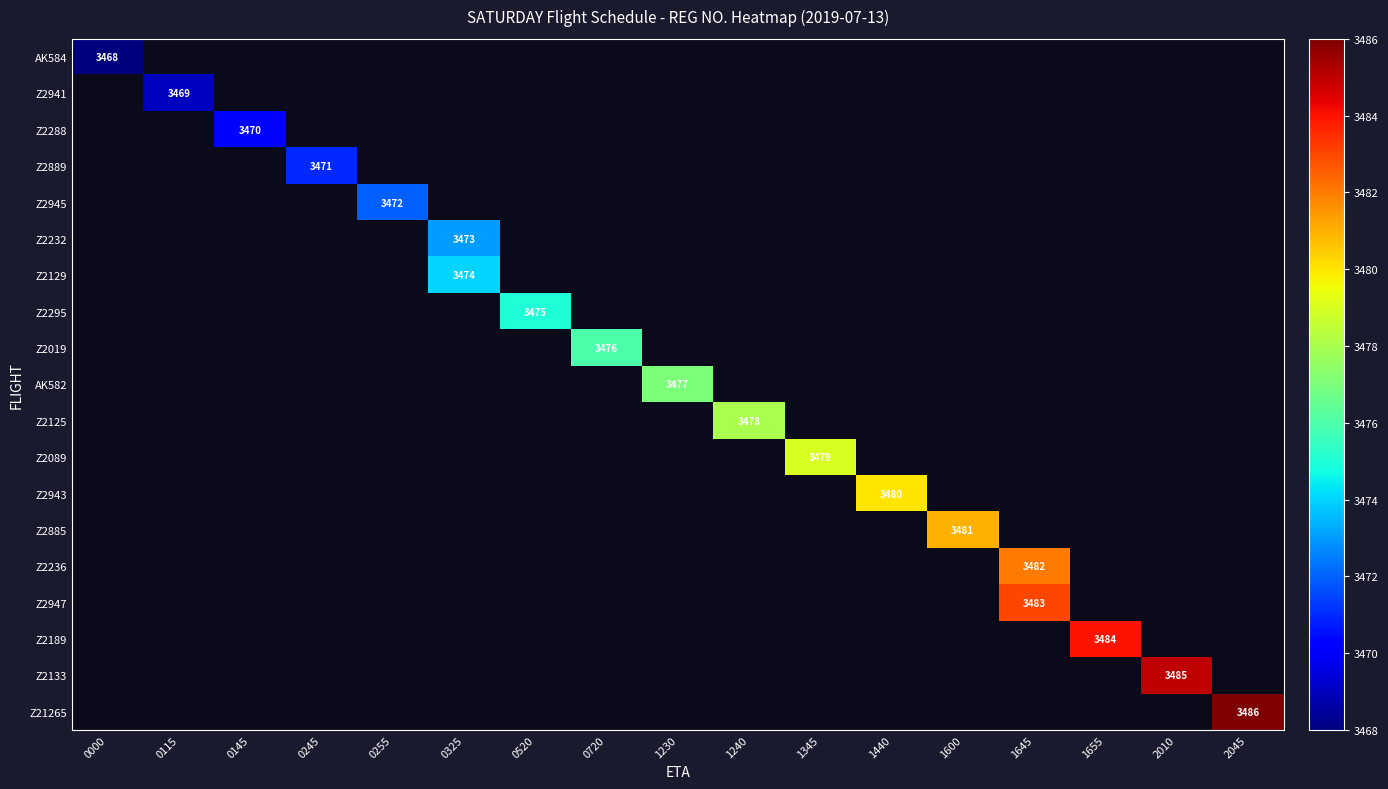

The Z2885 series shows 3481 at 1600. True or false?

True